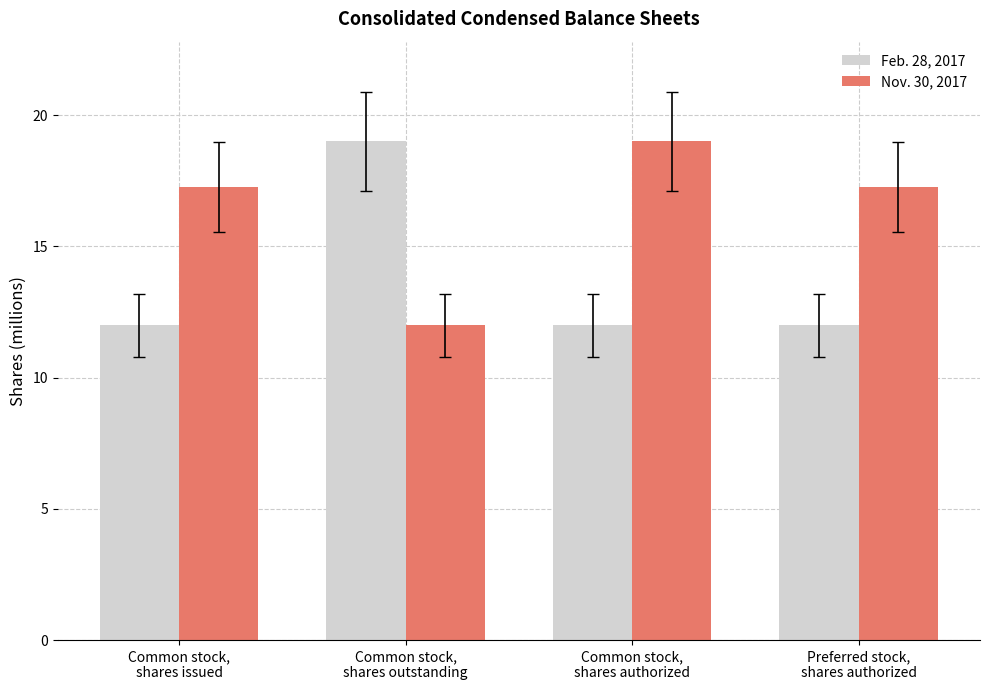

What is the difference between the highest and lowest values at Preferred stock,
shares authorized?

5.3